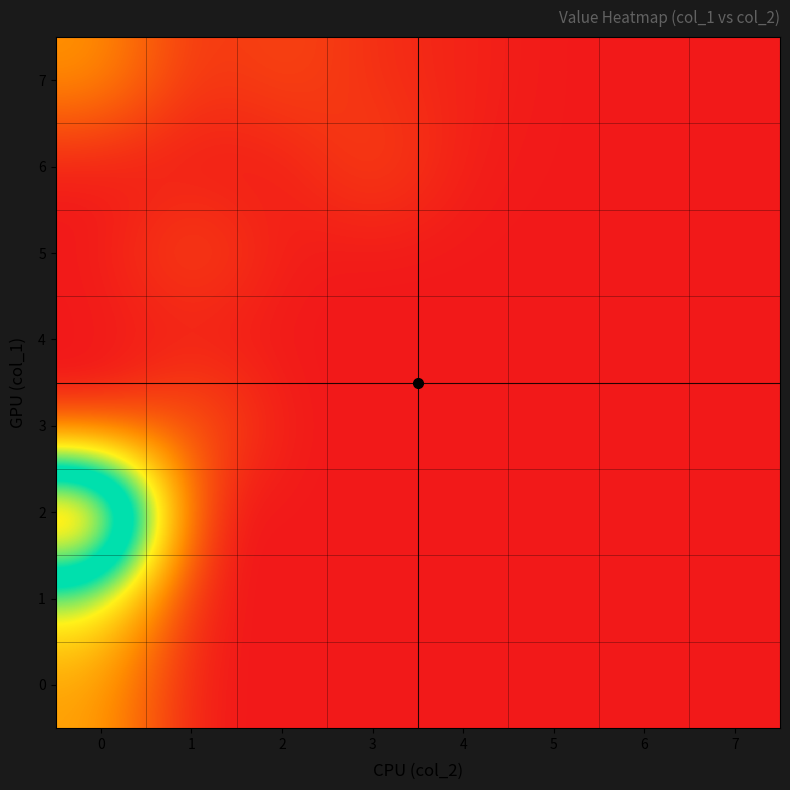

What is the spread (max minus min) of values at 3?

479